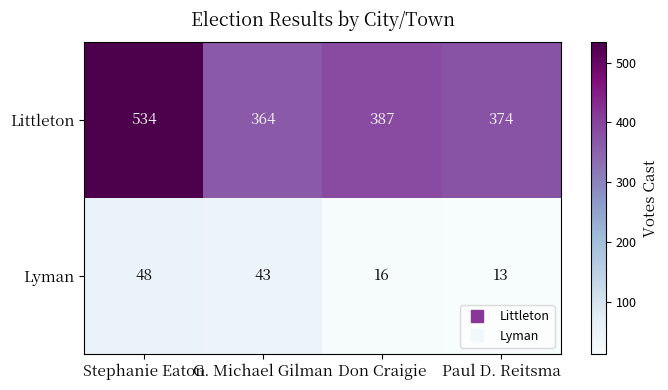

Reading right to left, list all the values displayed in this chart.

Littleton: Paul D. Reitsma=374	Don Craigie=387	G. Michael Gilman=364	Stephanie Eaton=534
Lyman: Paul D. Reitsma=13	Don Craigie=16	G. Michael Gilman=43	Stephanie Eaton=48